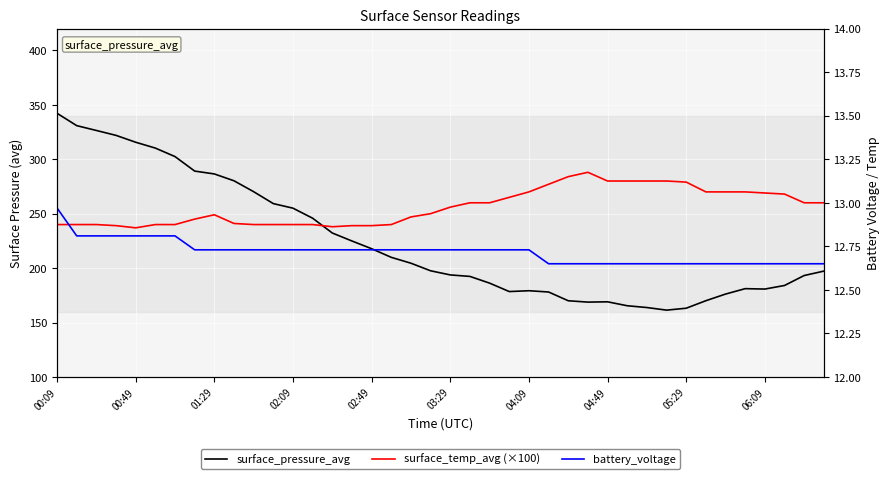

How many values in the surface_pressure_avg series exceed 197?

21